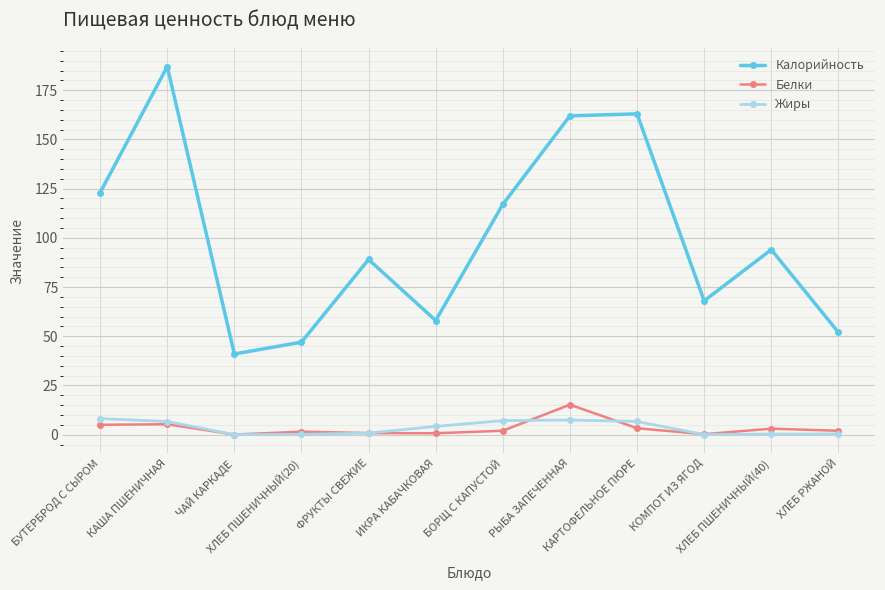

What is the sum of the Жиры values at ХЛЕБ РЖАНОЙ and ХЛЕБ ПШЕНИЧНЫЙ(40)?

0.7